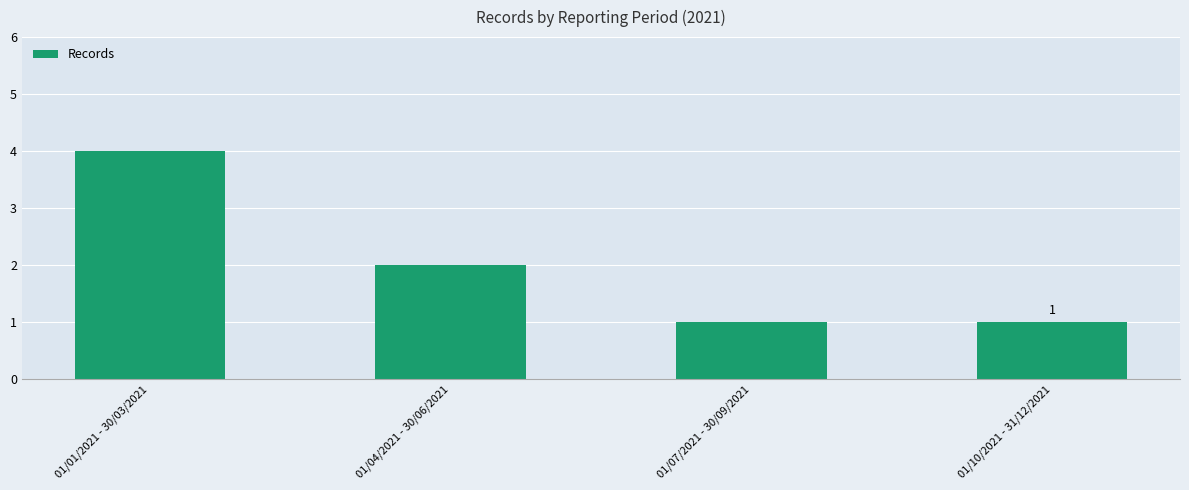

What is the ratio of the value at 01/07/2021 - 30/09/2021 to the value at 01/10/2021 - 31/12/2021?

1.0